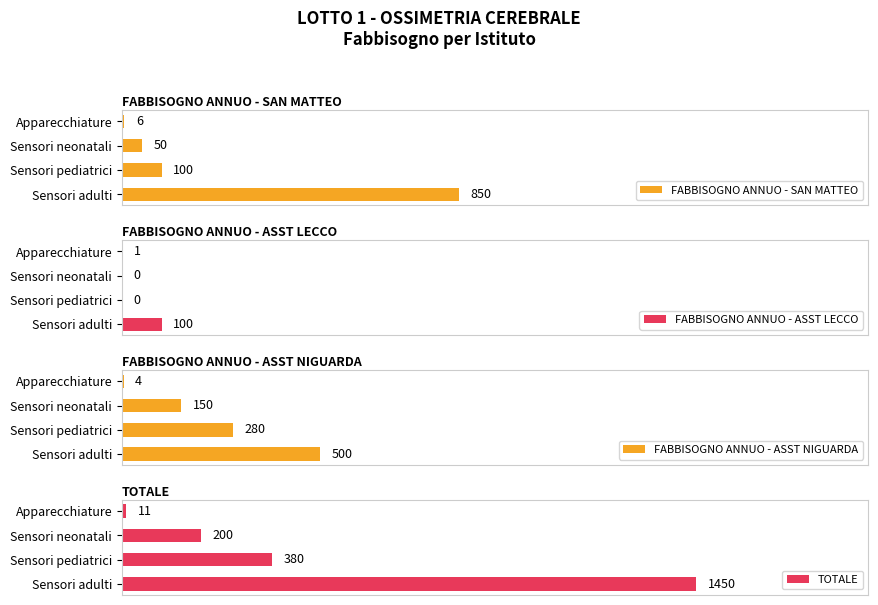

Which series has the largest total across all categories?

TOTALE